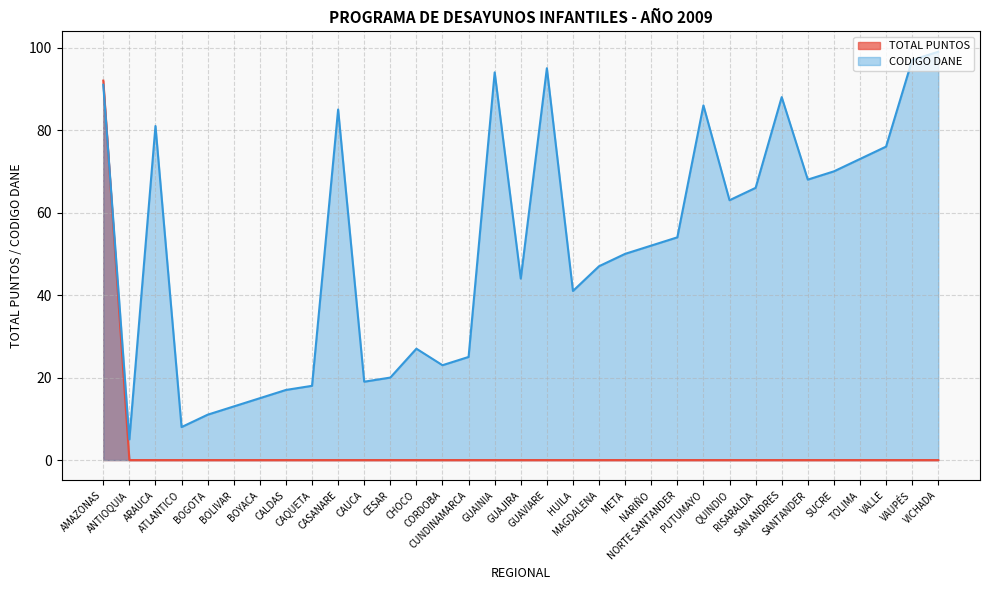

What is the maximum value shown in the chart?

99